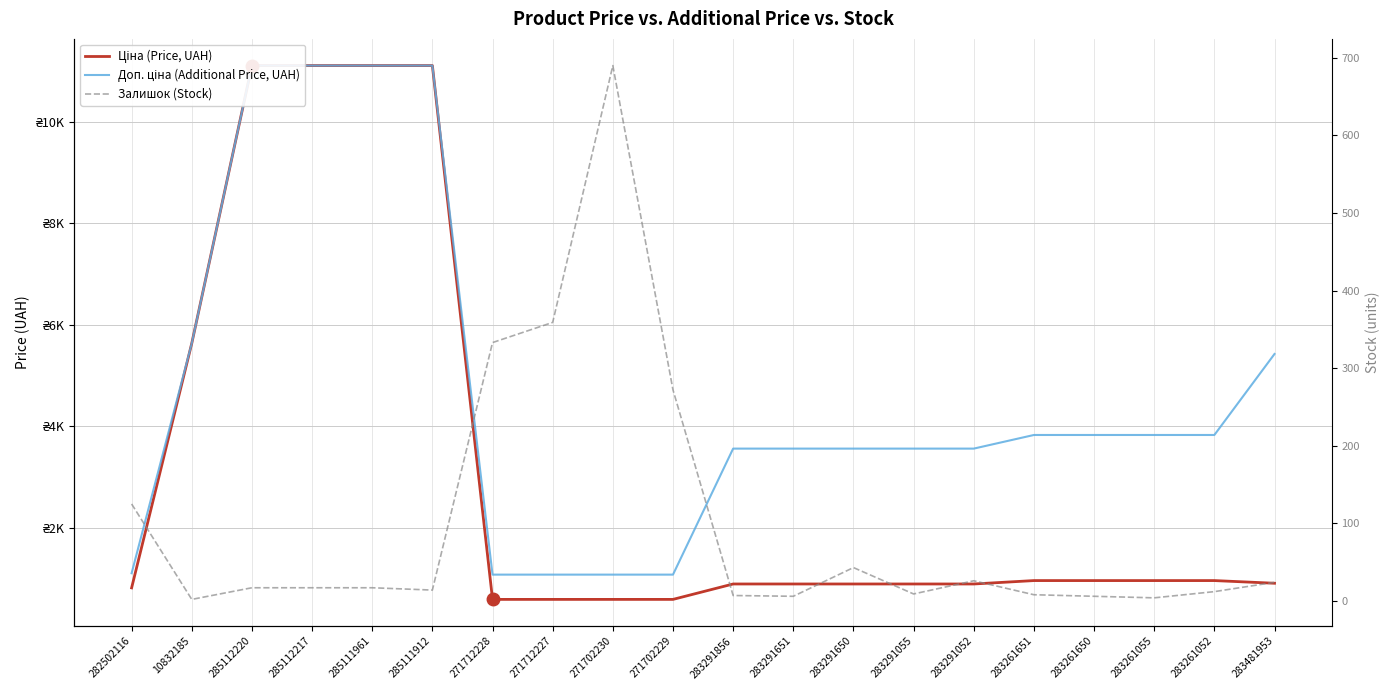

What is the greatest value displayed?

11113.6